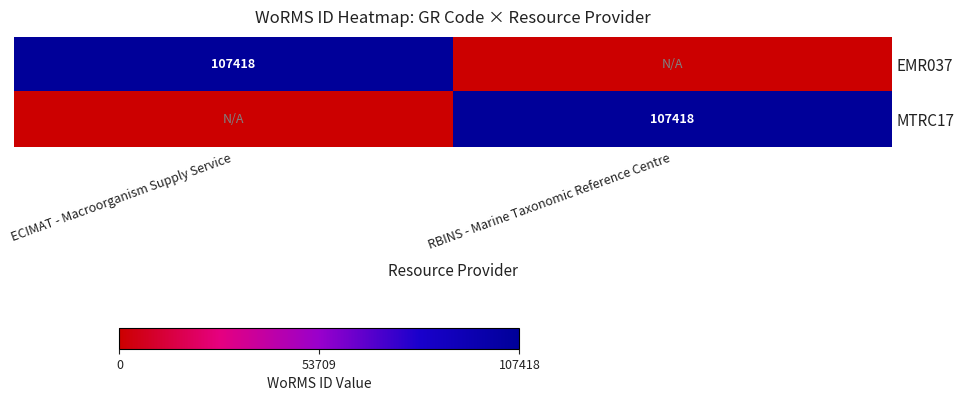

The EMR037 series shows 107418 at ECIMAT - Macroorganism Supply Service. True or false?

True